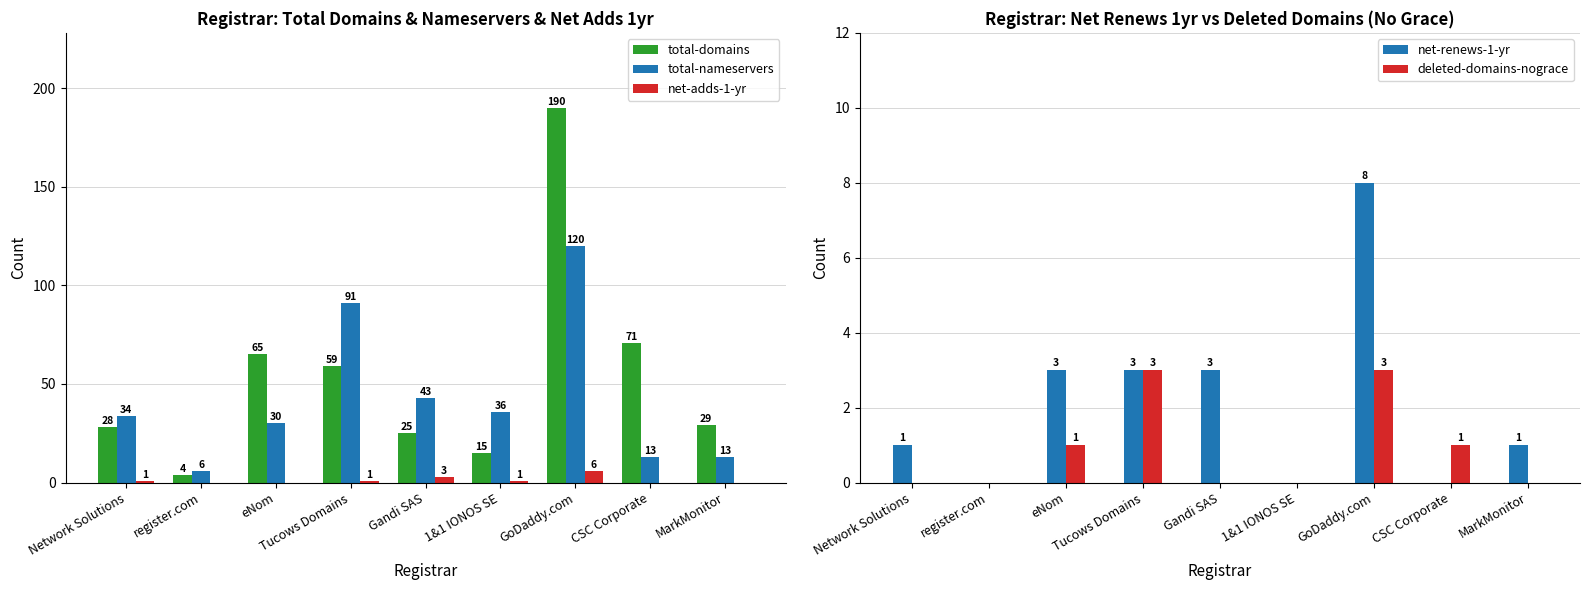

Which series has the largest range (max minus min)?

total-domains